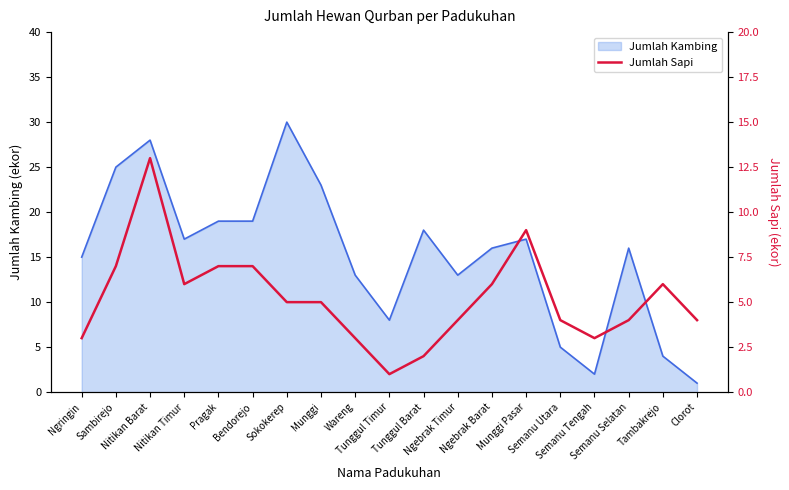

At which category does the chart reach its peak across all series?

Nitikan Barat